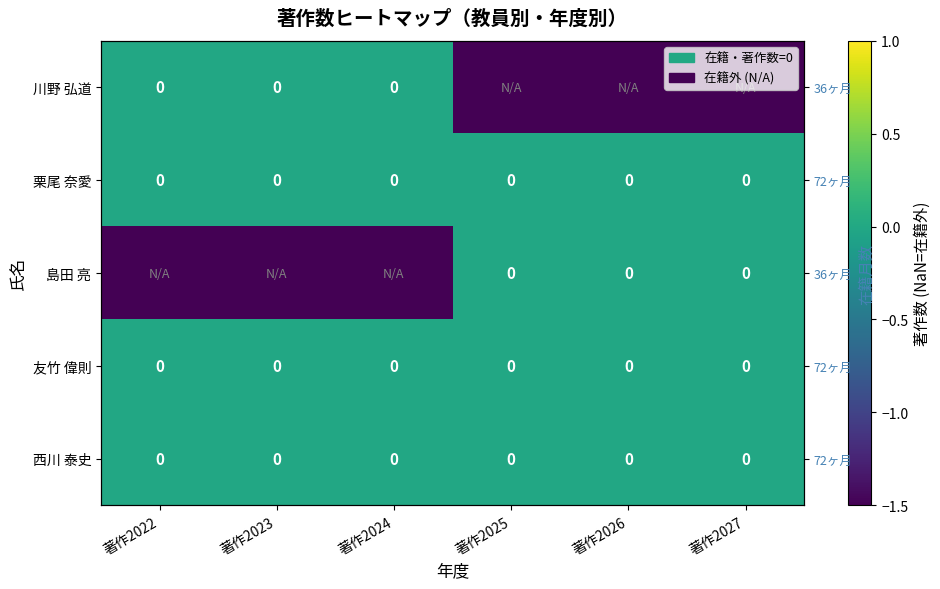

Which series has the largest total across all categories?

栗尾 奈愛